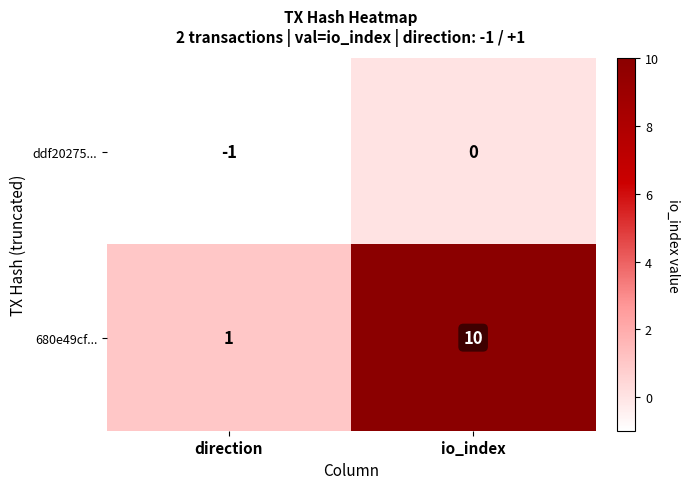

What is the average value of the 680e49cf... series?

6